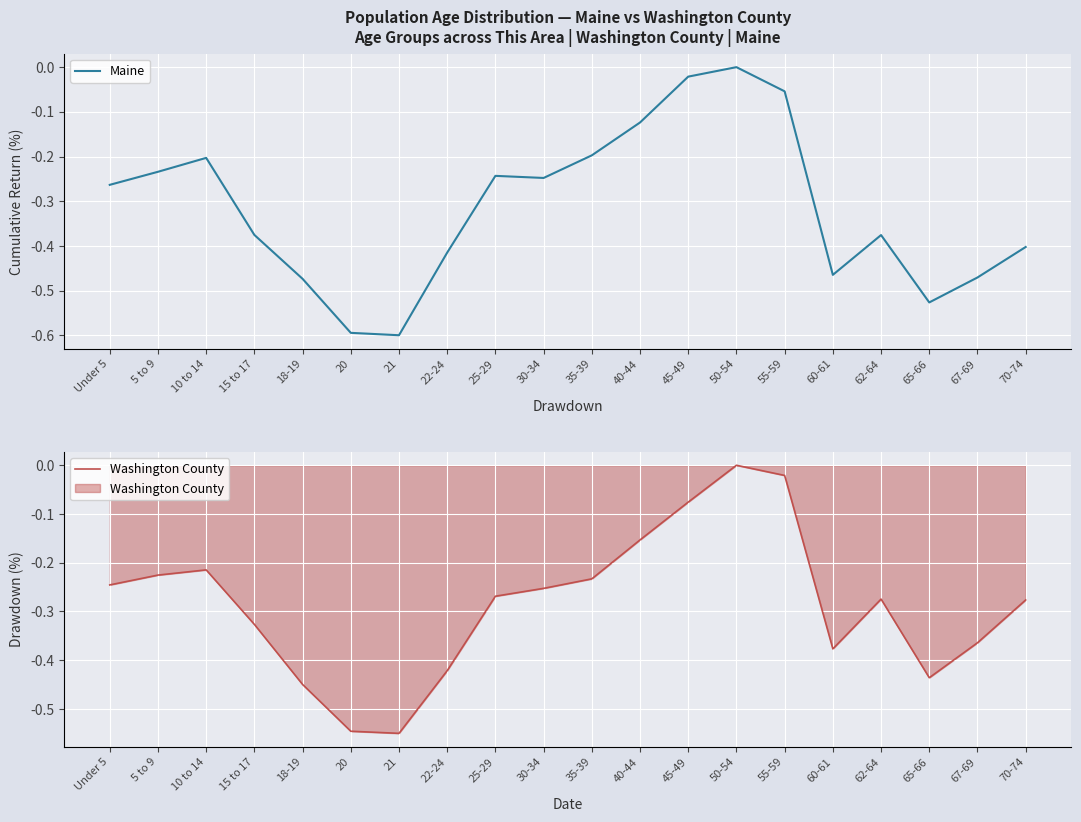

What position from the left is 50-54?

14